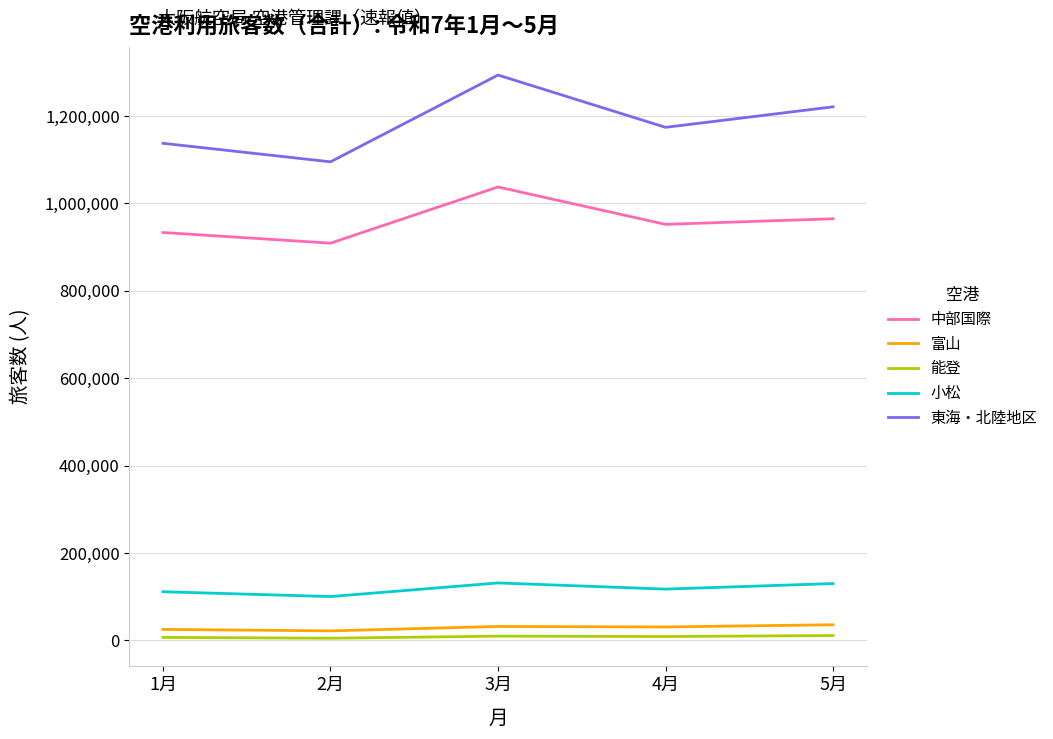

List the labels in order of 中部国際 value, smallest first.

2月, 1月, 4月, 5月, 3月